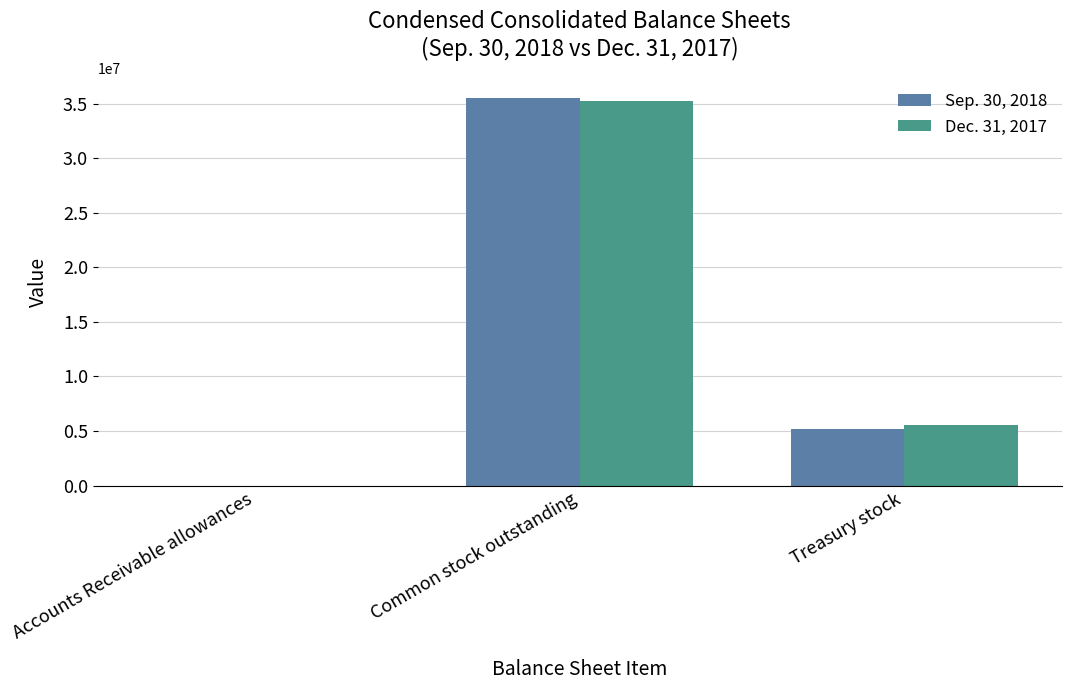

What is the sum of all Sep. 30, 2018 values?

40793993.7